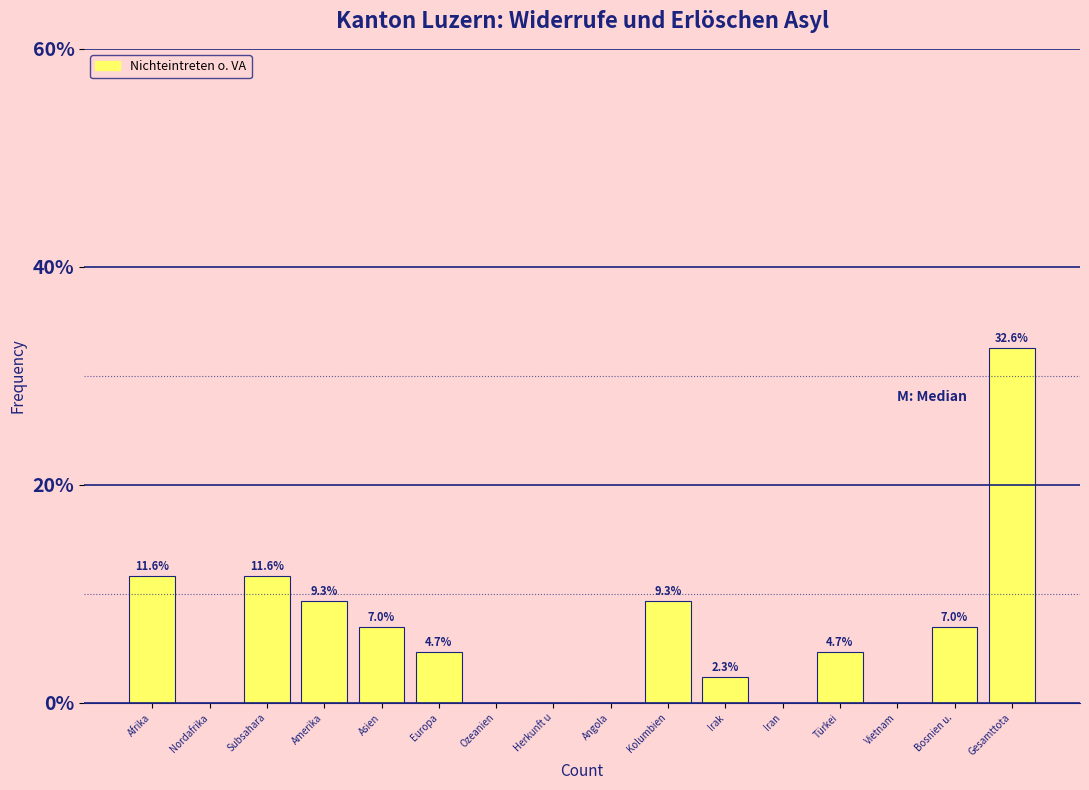

Reading left to right, extract all data points from this chart.

Afrika=11.6	Nordafrika=0.0	Subsahara=11.6	Amerika=9.3	Asien=7.0	Europa=4.7	Ozeanien=0.0	Herkunft u=0.0	Angola=0.0	Kolumbien=9.3	Irak=2.3	Iran=0.0	Türkei=4.7	Vietnam=0.0	Bosnien u.=7.0	Gesamttota=32.6